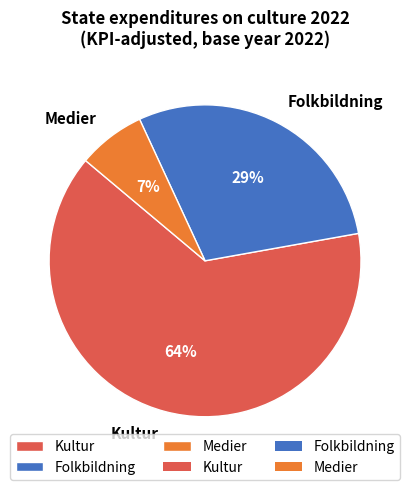

Which category has the biggest portion of the pie?

Kultur